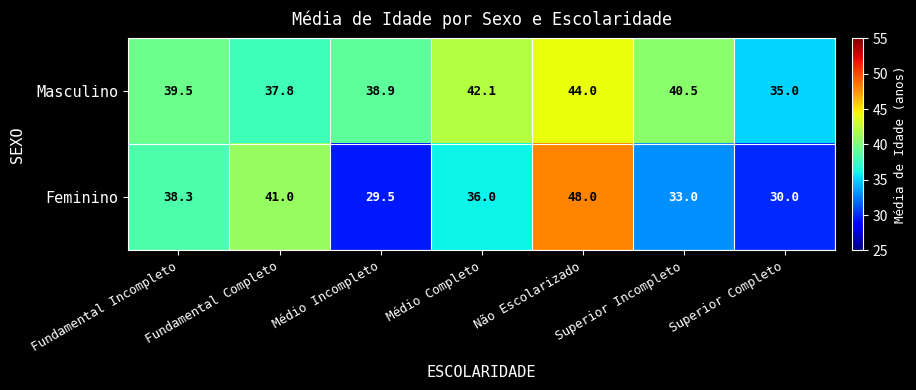

Which series changed the most between Médio Completo and Superior Incompleto?

Feminino